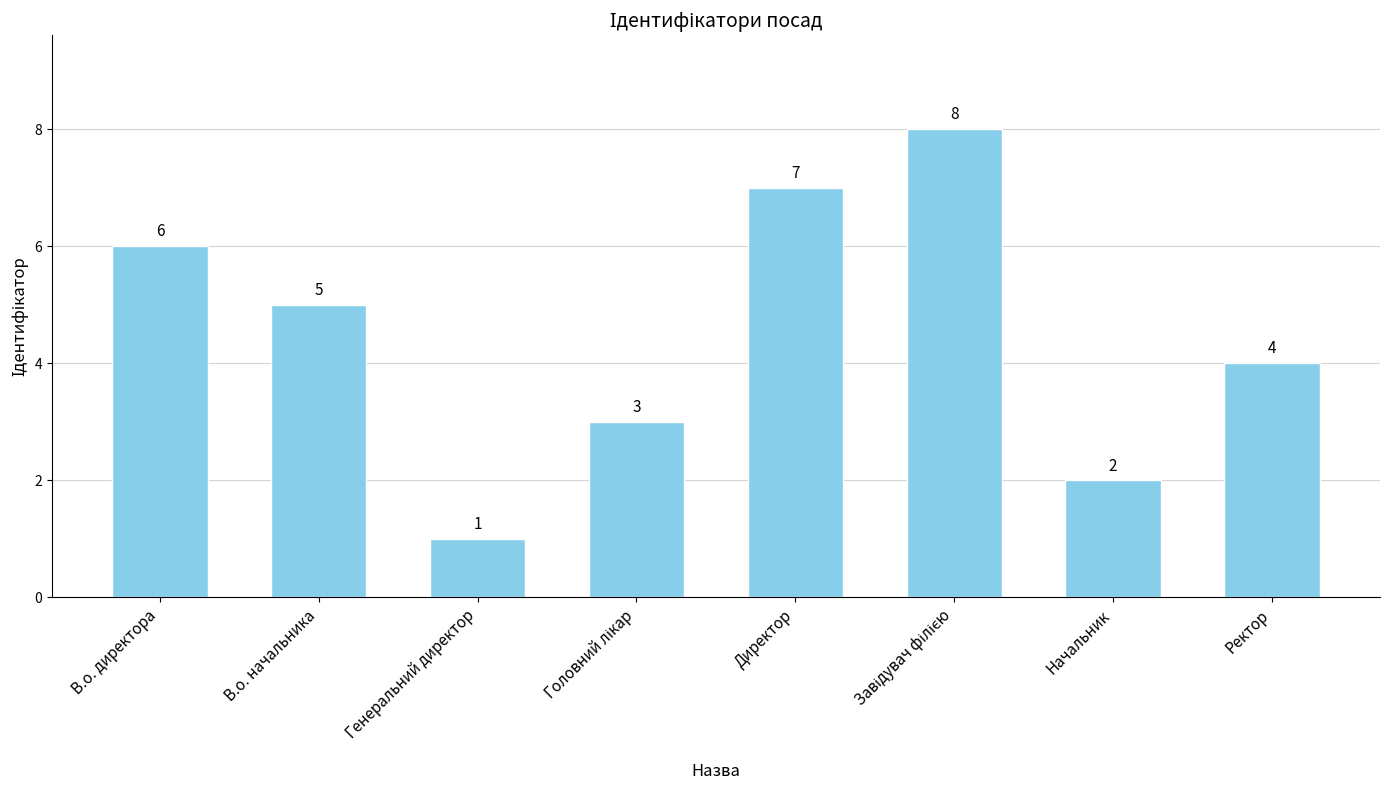

Are the bars horizontal?

No